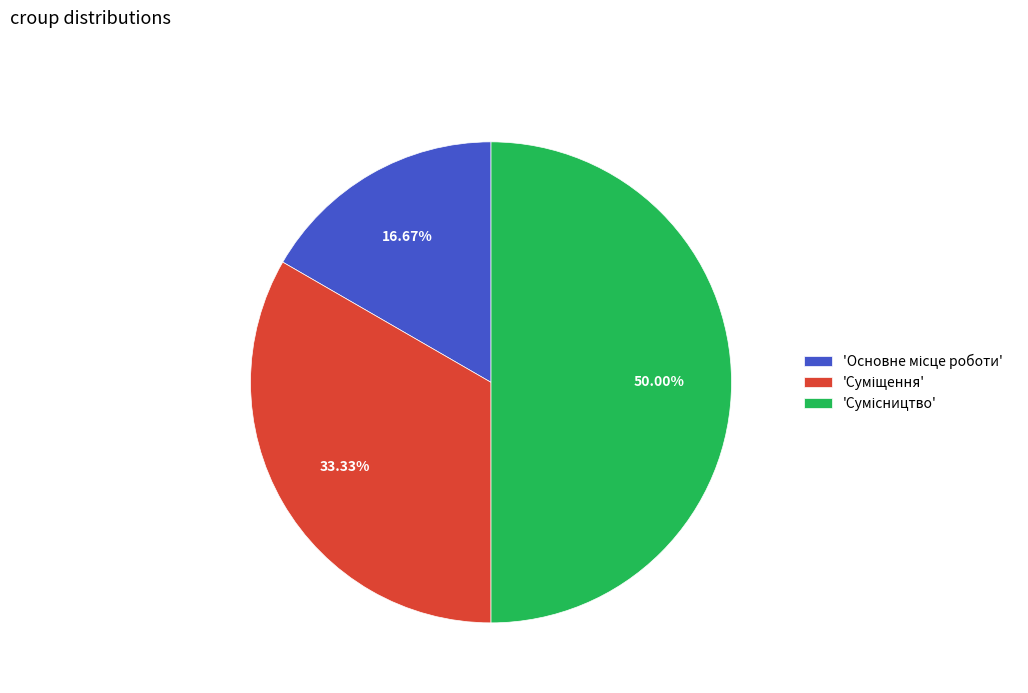

Count the number of slices in the pie.

3